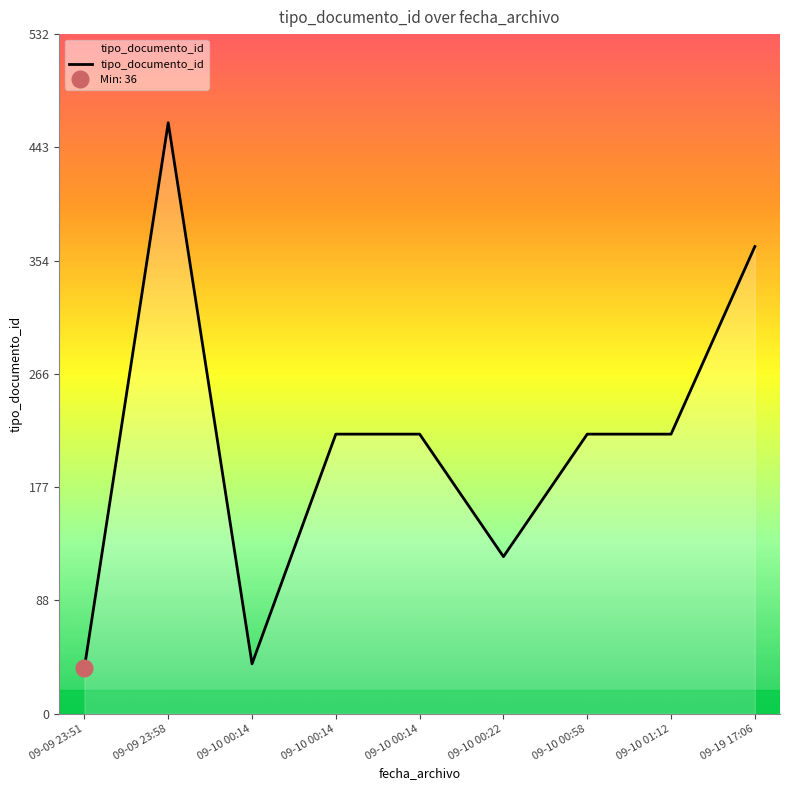

What is the label of the 2nd point from the right?

09-10 01:12